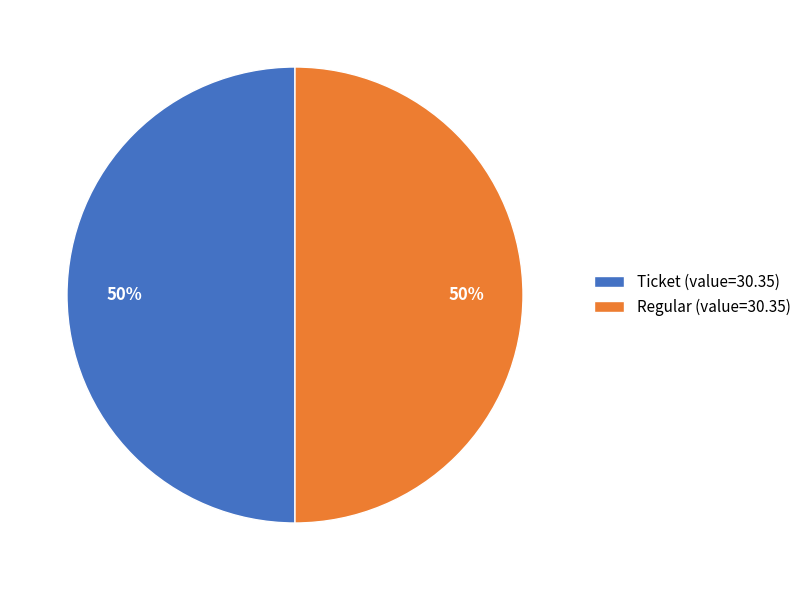

Combined, do Ticket (value=30.35) and Regular (value=30.35) account for over 50%?

Yes